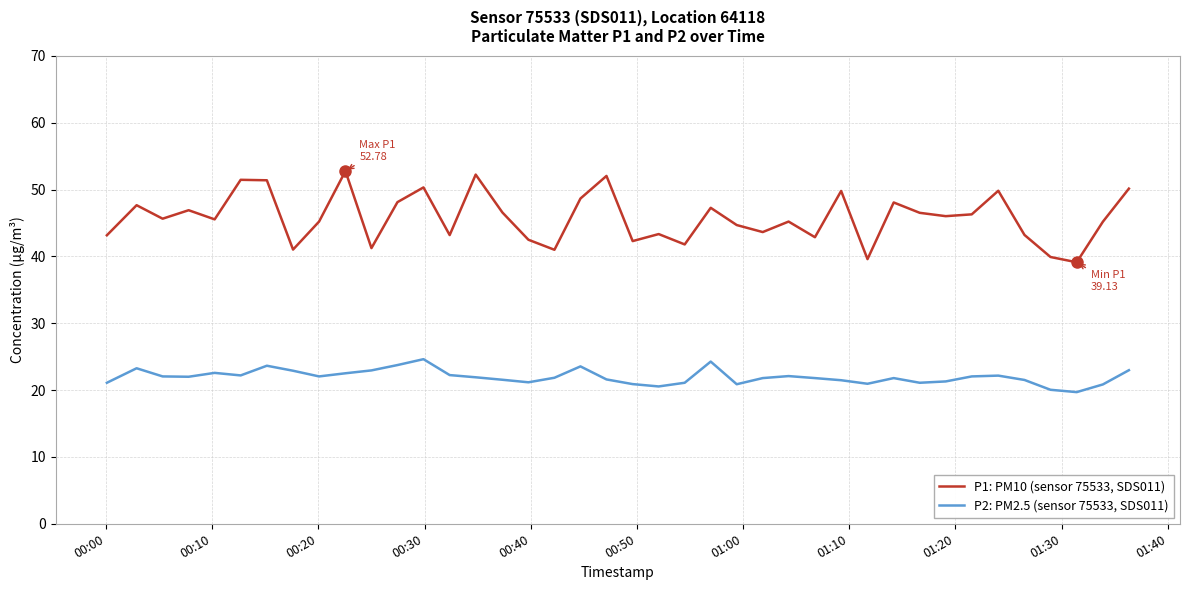

Which series has the largest total across all categories?

P1: PM10 (sensor 75533, SDS011)